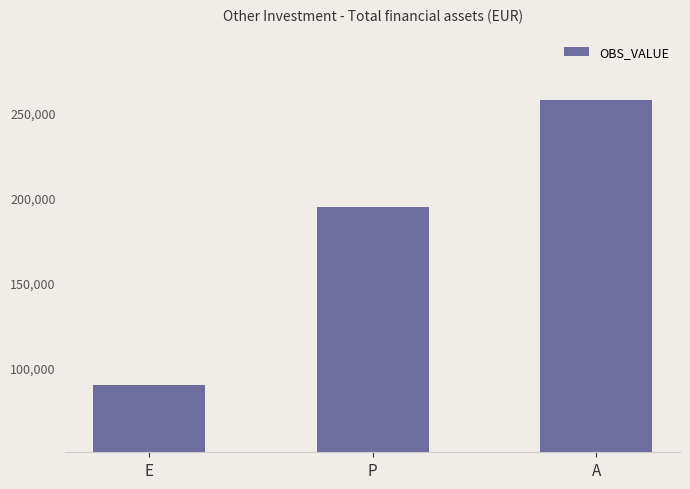

What is the difference between the second highest and minimum values?

105374.1